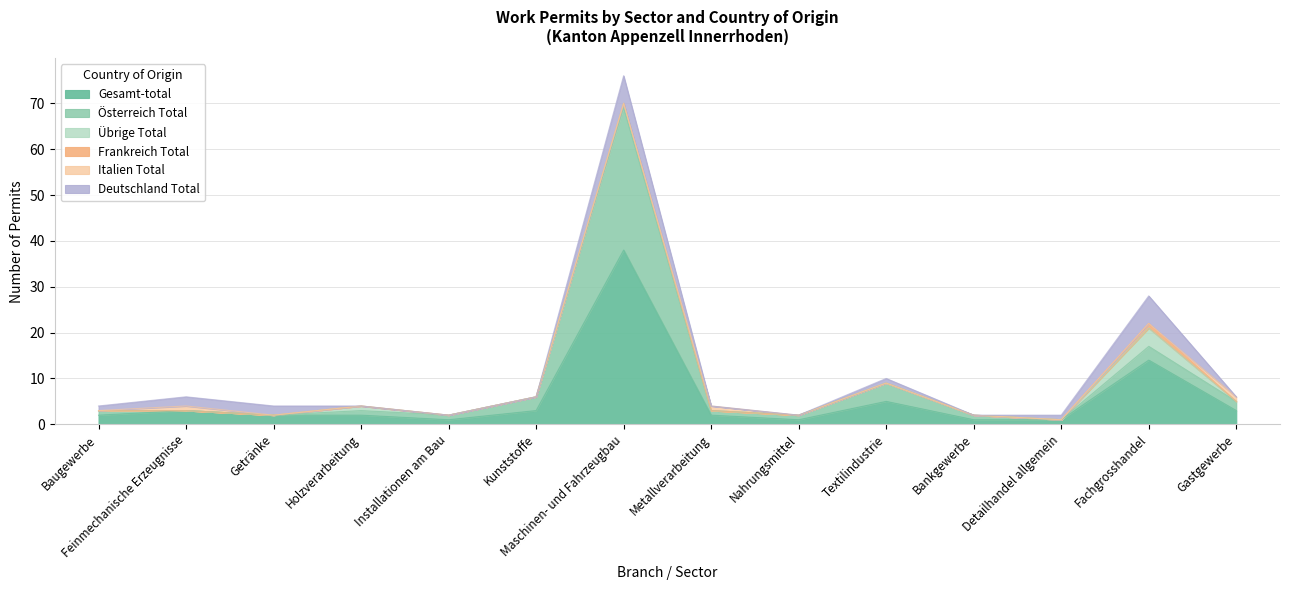

True or false: Gesamt-total has a value of 1 at Detailhandel allgemein.

True